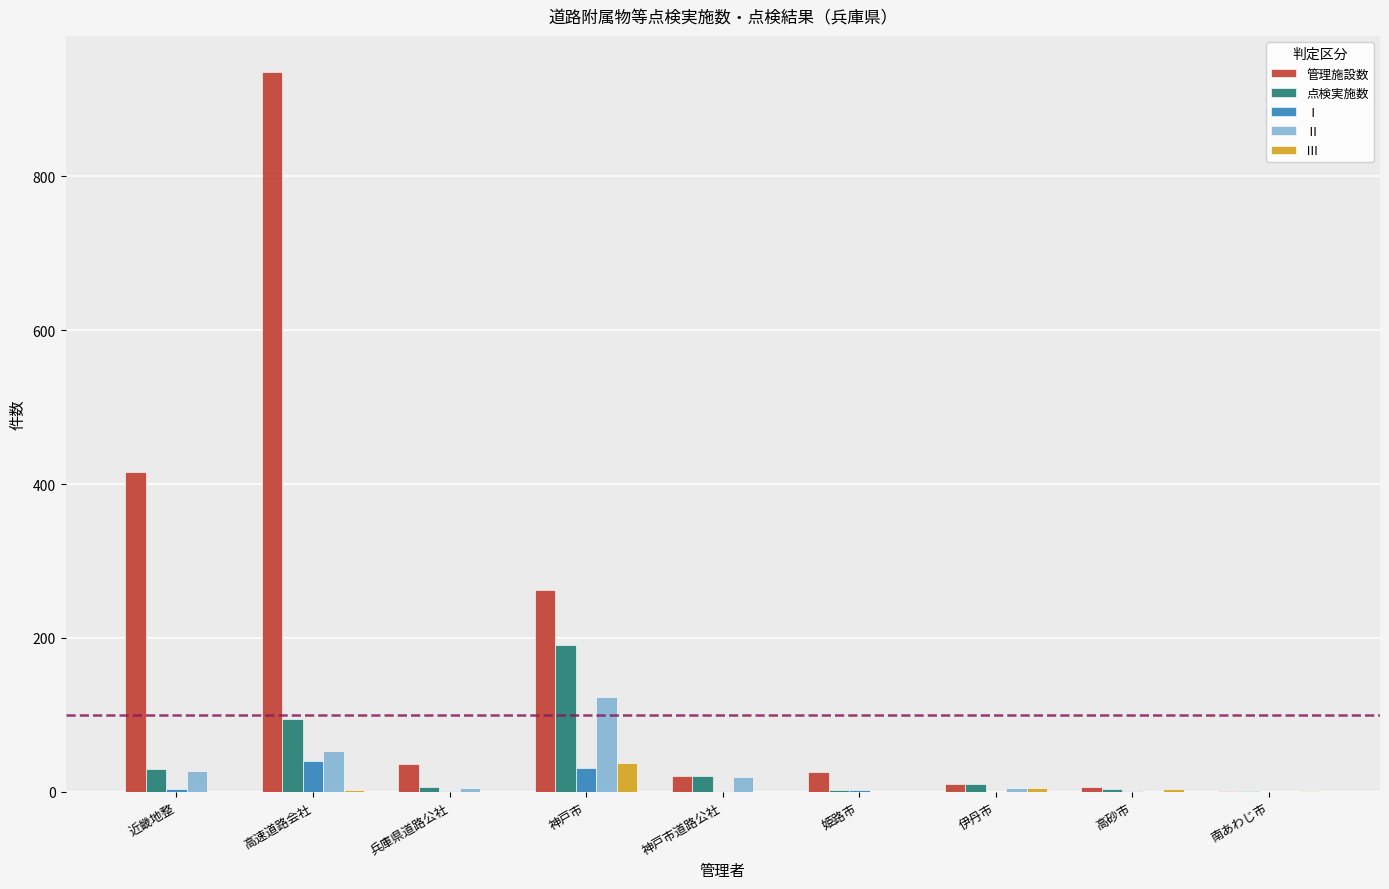

The Ⅱ series shows 27 at 近畿地整. True or false?

True